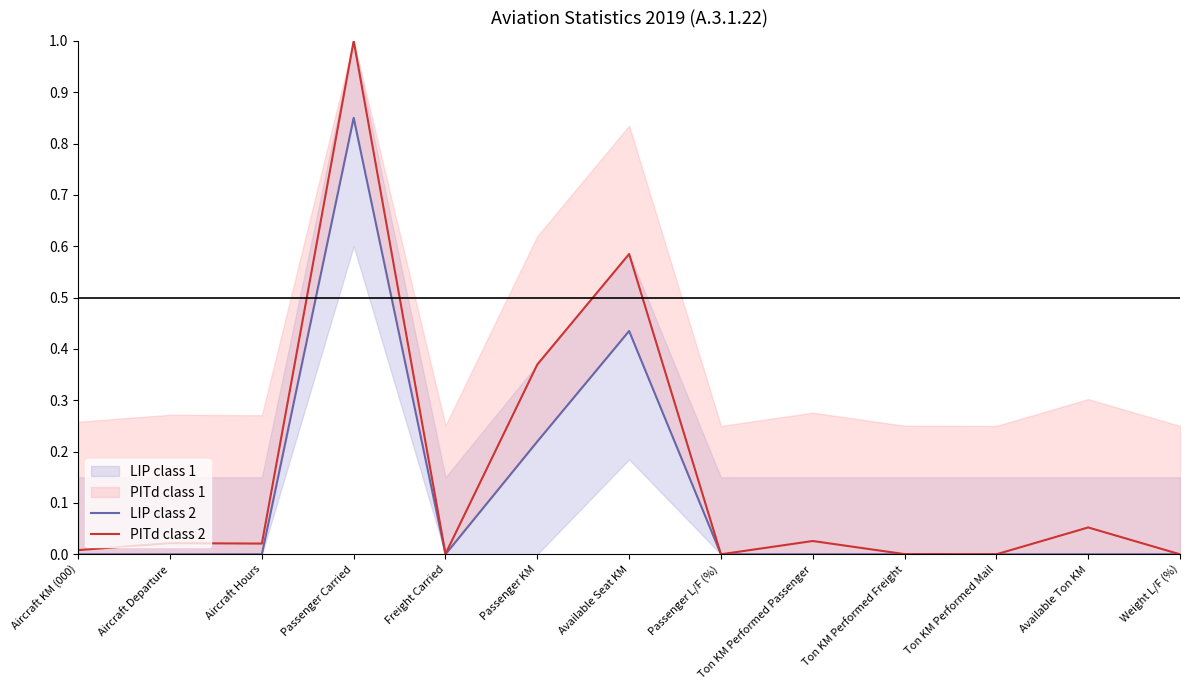

How many lines are shown in the chart?

2